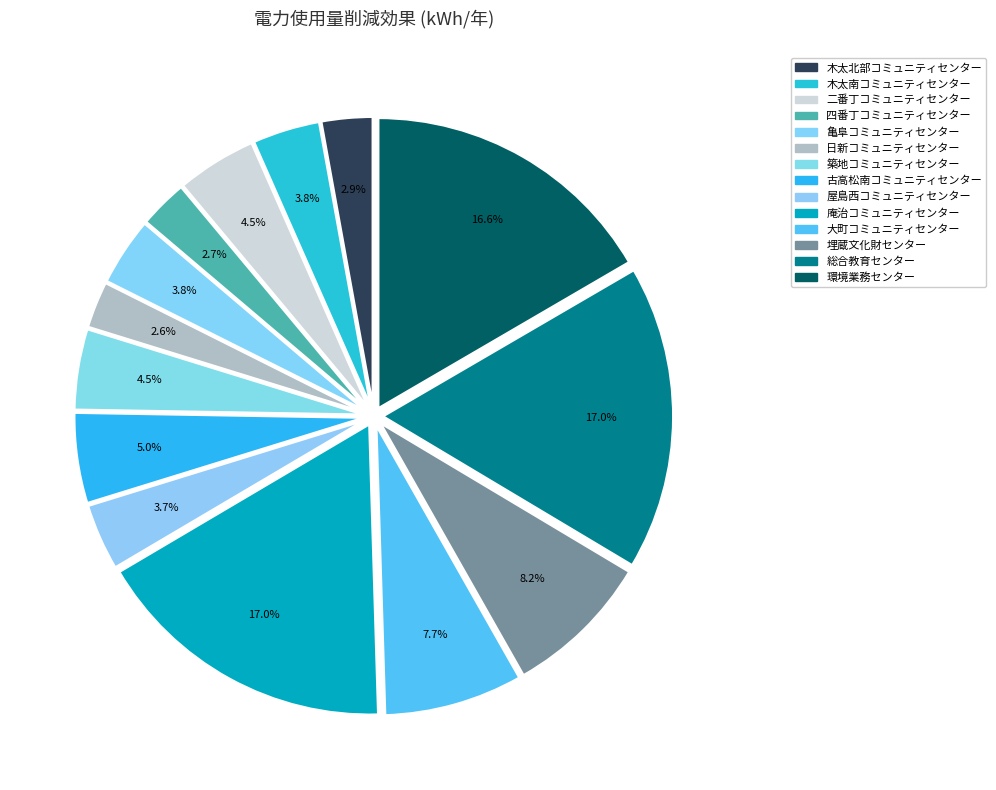

Is it true that 築地コミュニティセンター is 1% of the pie?

False